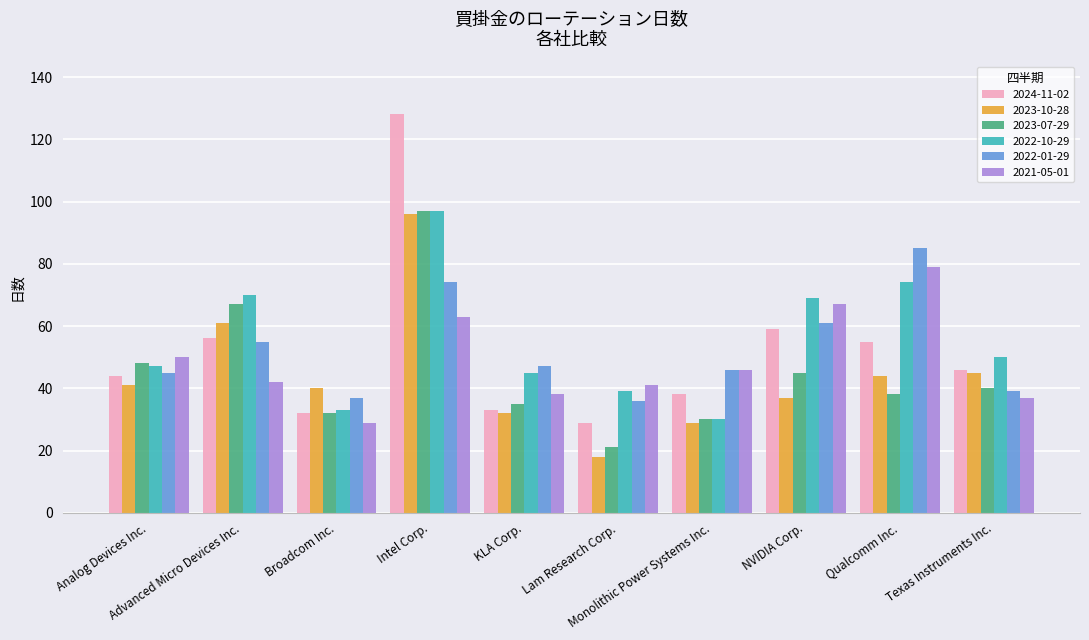

At which label is 2023-07-29 closest to 59?

Advanced Micro Devices Inc.